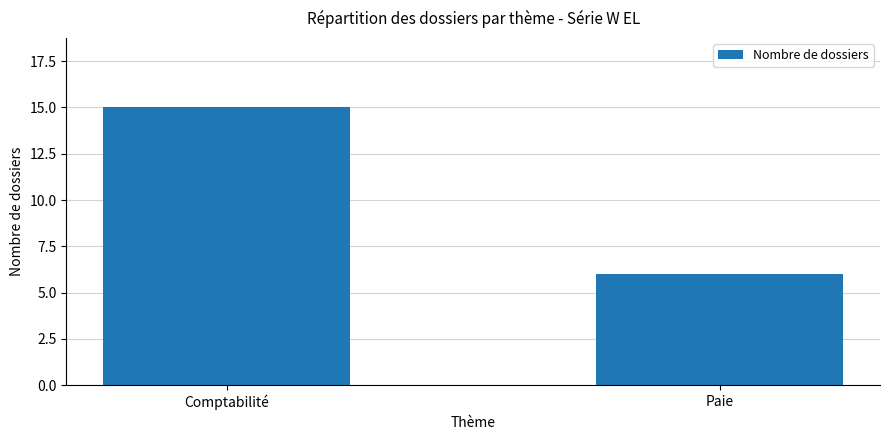

Which category has the lowest value across all series?

Paie